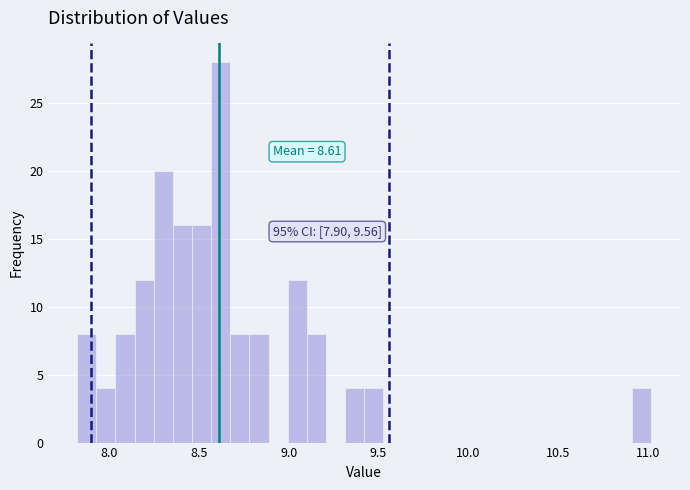

Around what value on the x-axis is the tallest bar? Give the approximate position of its centre, as read against the axis.

8.60